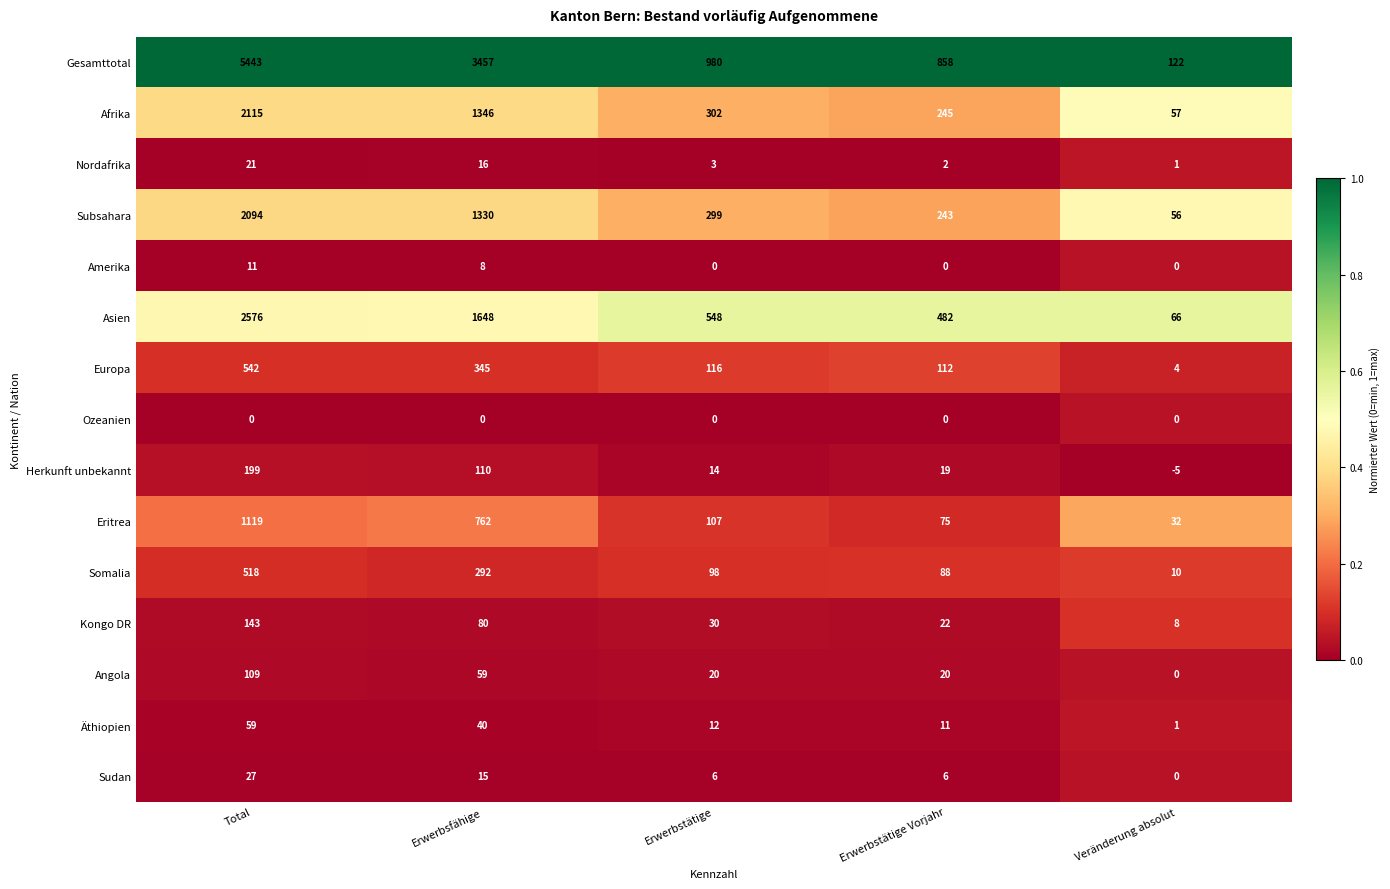

What is the sum of the Eritrea values at Total and Erwerbstätige Vorjahr?

1194